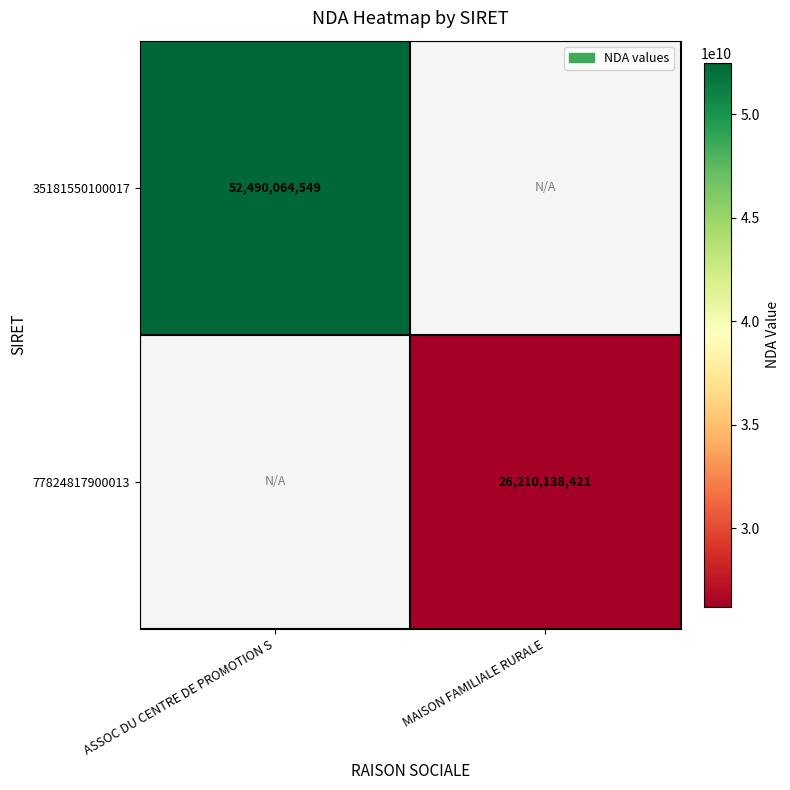

Which category has the highest value across all series?

ASSOC DU CENTRE DE PROMOTION S